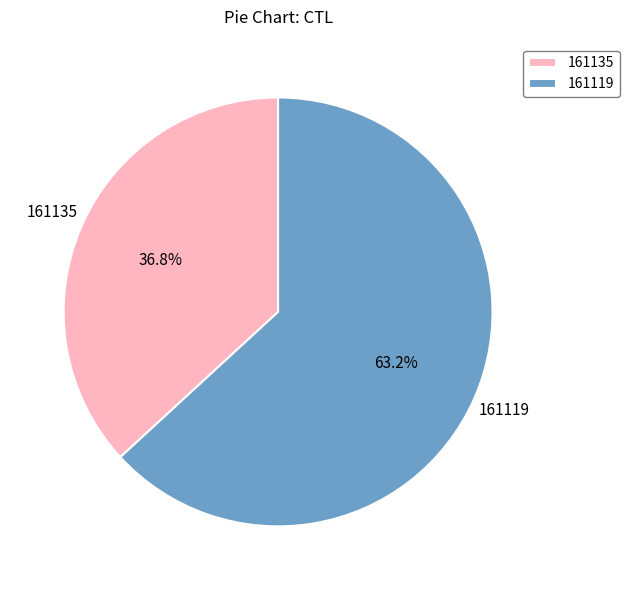

Does 161135 account for over 50% of the chart?

No